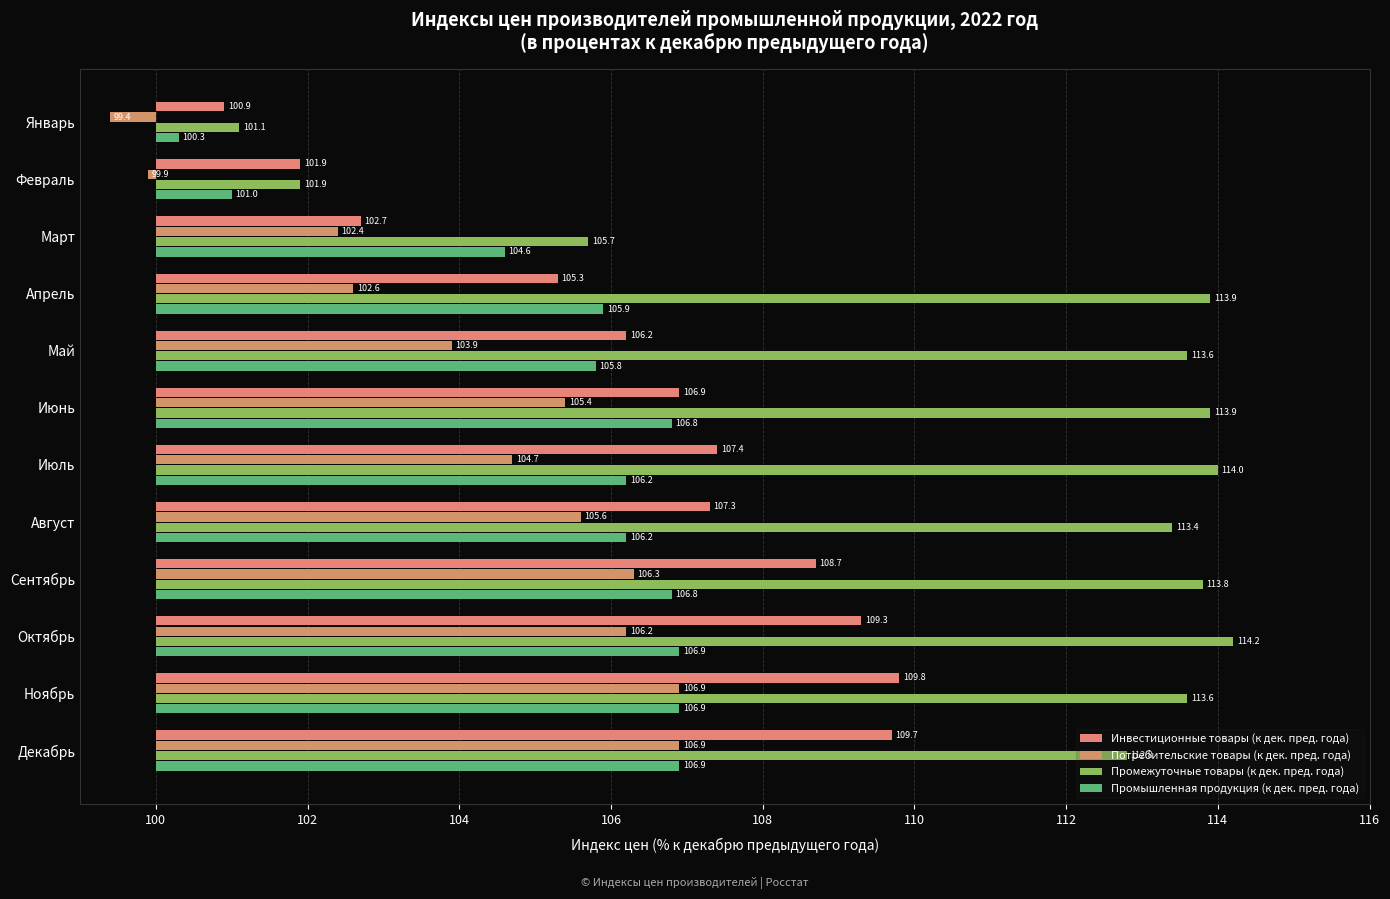

What position from the left is Февраль?

2